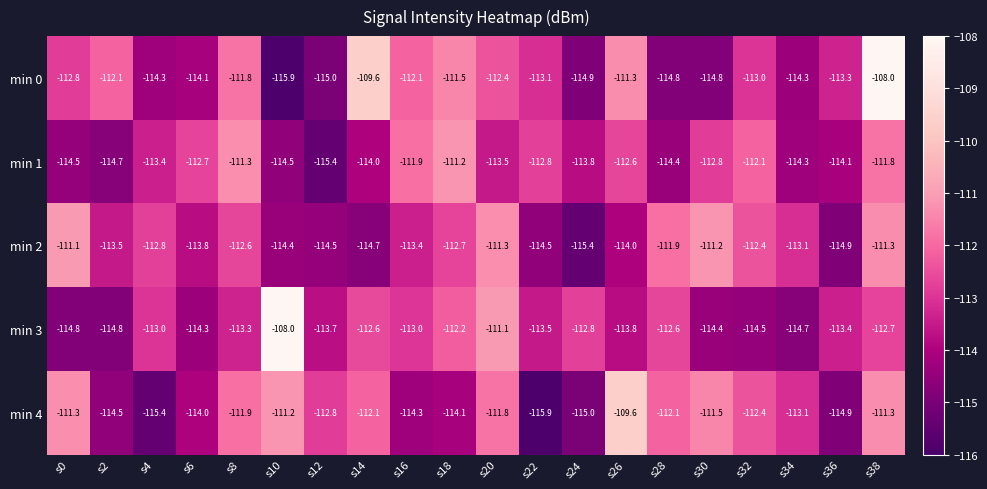

At which category is the sum across all series the highest?

s38